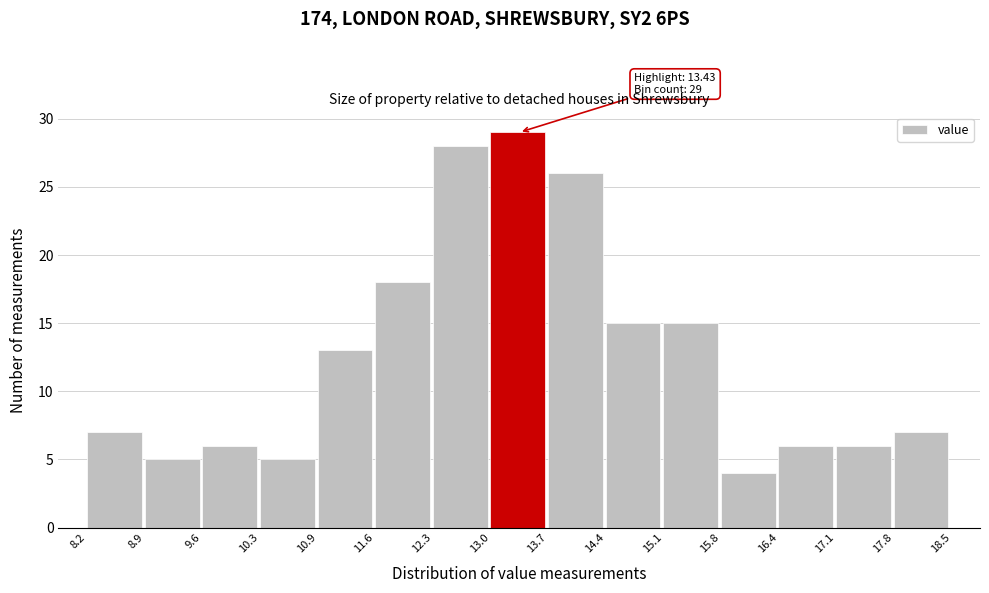

Over which range of the x-axis is the bar tallest?

13.0 to 13.7